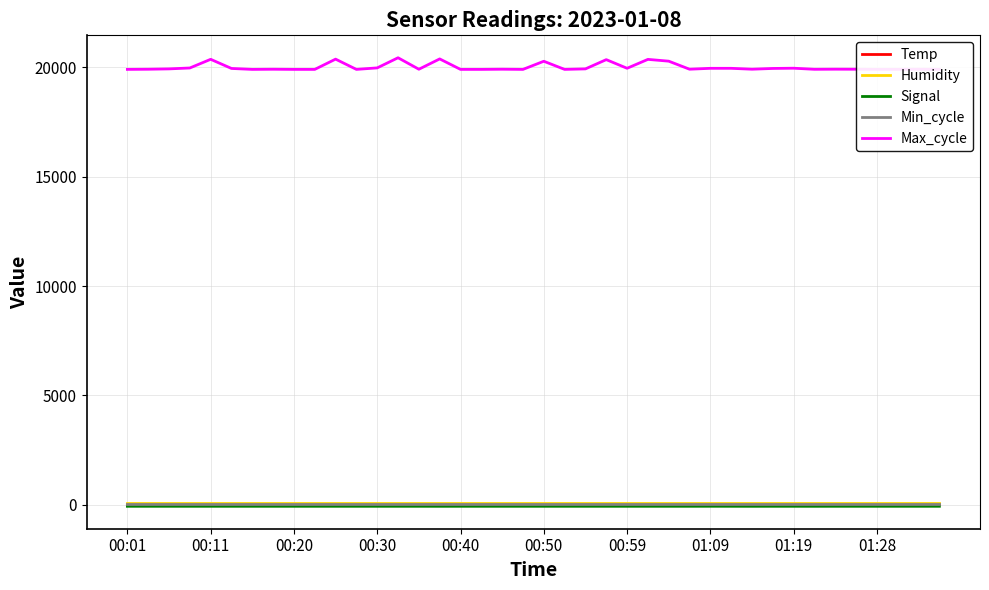

True or false: Min_cycle and Humidity cross at least once.

False